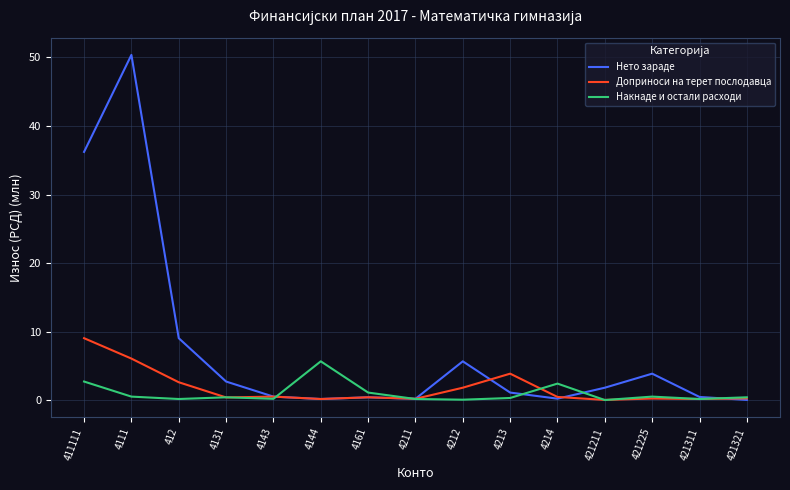

Rank the series by their maximum value, from lowest to highest.

Накнаде и остали расходи, Доприноси на терет послодавца, Нето зараде